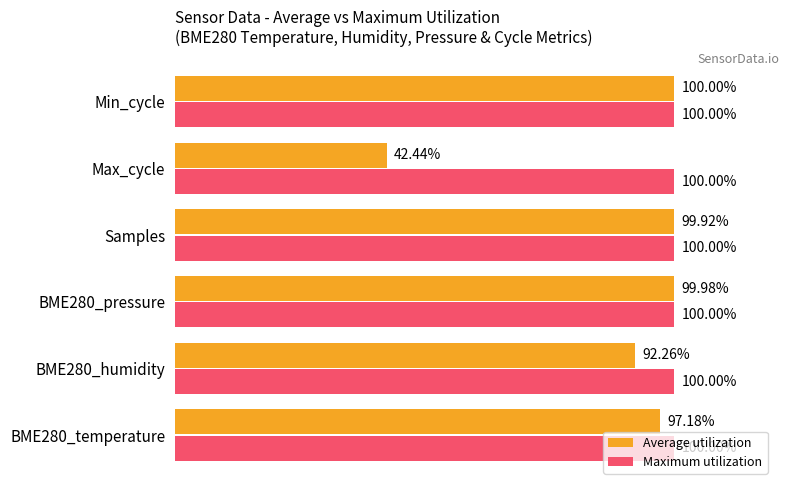

At which category does the chart reach its minimum across all series?

Max_cycle